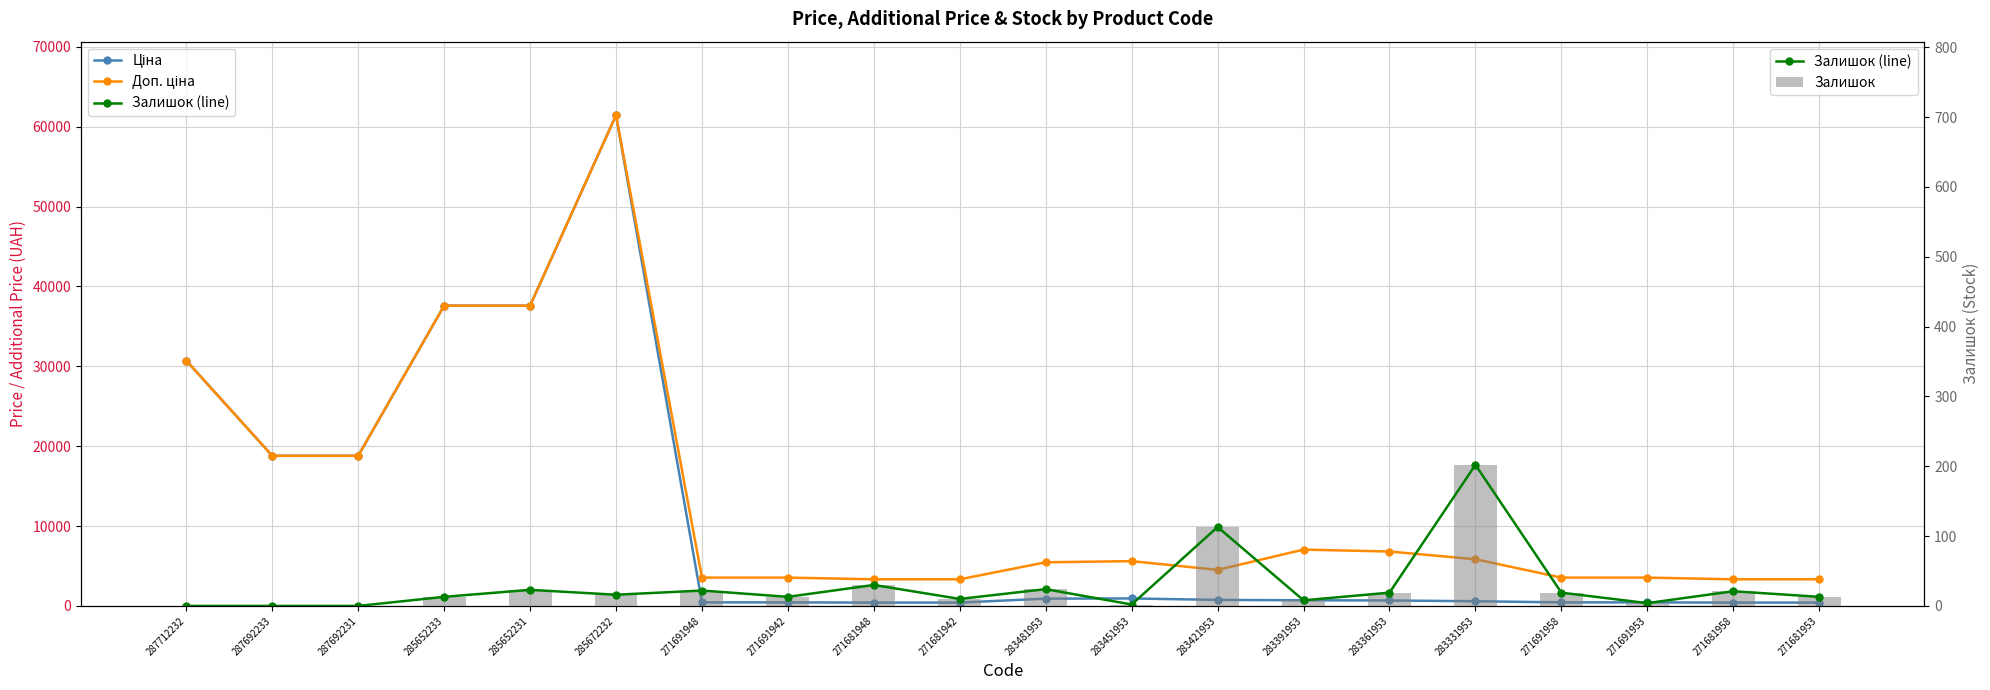

At which label is Доп. ціна closest to 32383?

287712232